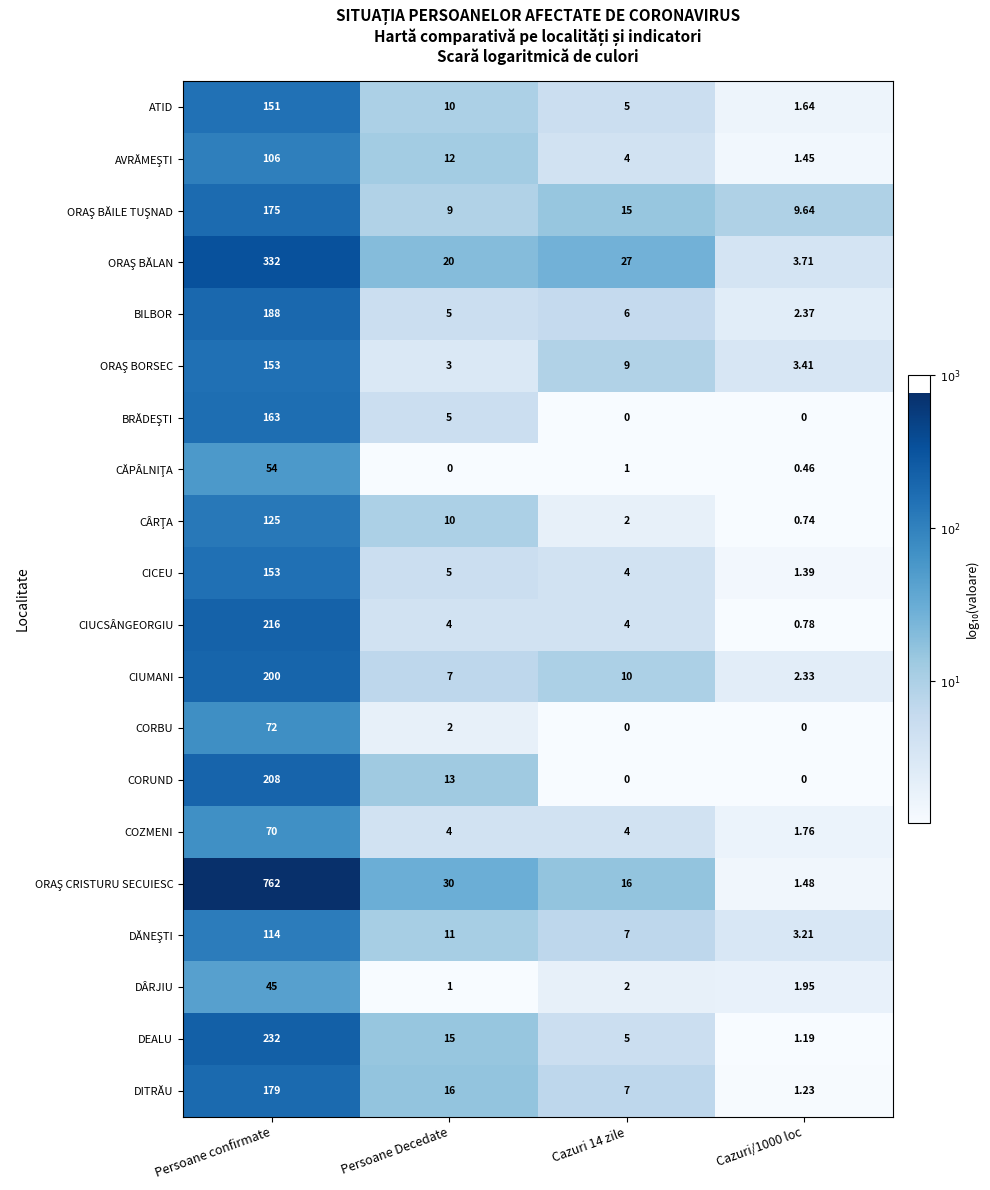

At which category is the sum across all series the highest?

Persoane confirmate